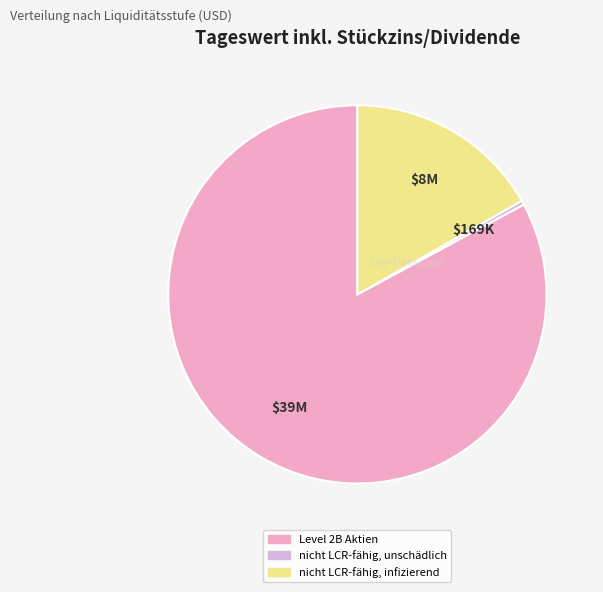

Is the sum of nicht LCR-fähig, unschädlich and nicht LCR-fähig, infizierend greater than half?

No